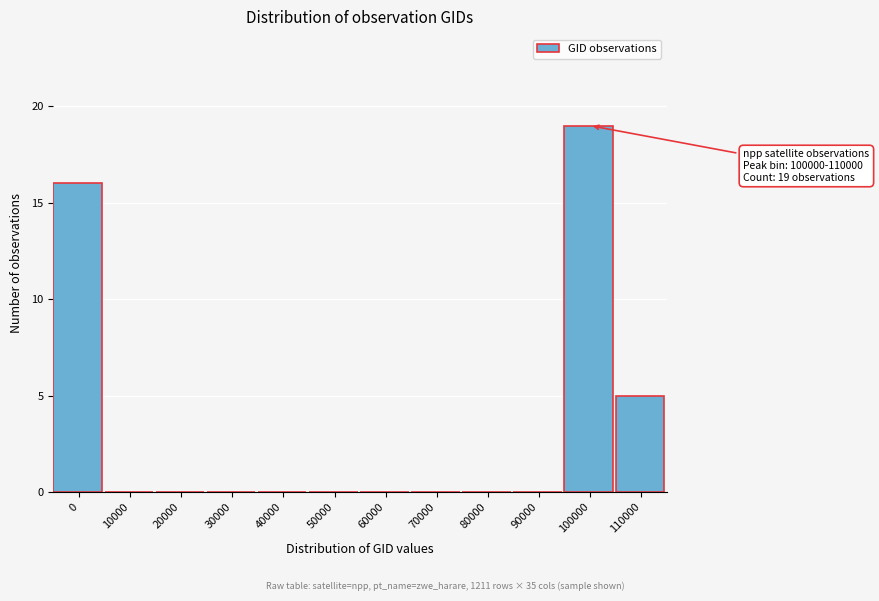

Reading right to left, extract all data points from this chart.

110000=5	100000=19	90000=0	80000=0	70000=0	60000=0	50000=0	40000=0	30000=0	20000=0	10000=0	0=16